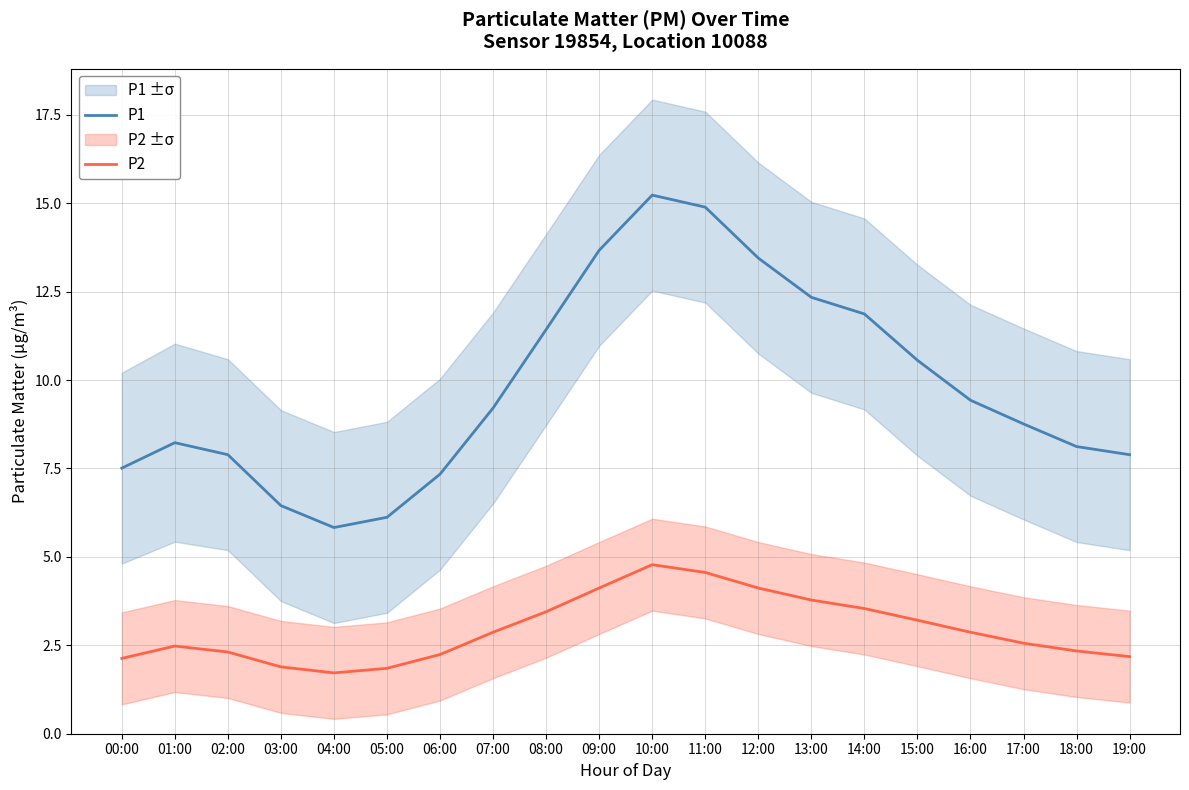

Reading left to right, list all the values displayed in this chart.

P1: 7.5	8.2	7.9	6.5	5.8	6.1	7.3	9.2	11.4	13.7	15.2	14.9	13.4	12.3	11.9	10.6	9.4	8.8	8.1	7.9
P2: 2.1	2.5	2.3	1.9	1.7	1.9	2.2	2.9	3.5	4.1	4.8	4.6	4.1	3.8	3.5	3.2	2.9	2.6	2.3	2.2